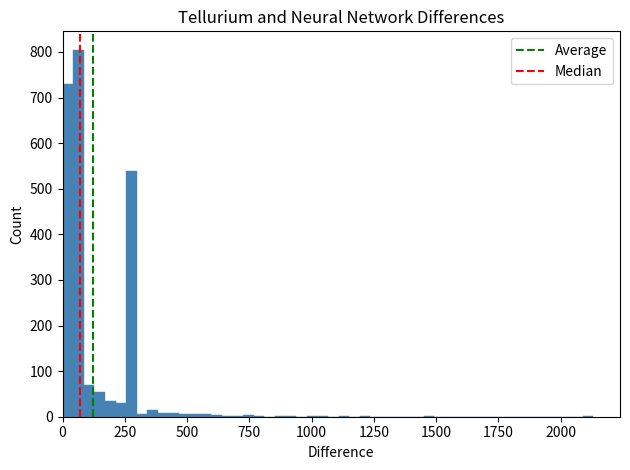

Read against the x-axis, roughly where is the centre of the tallest bar?

50